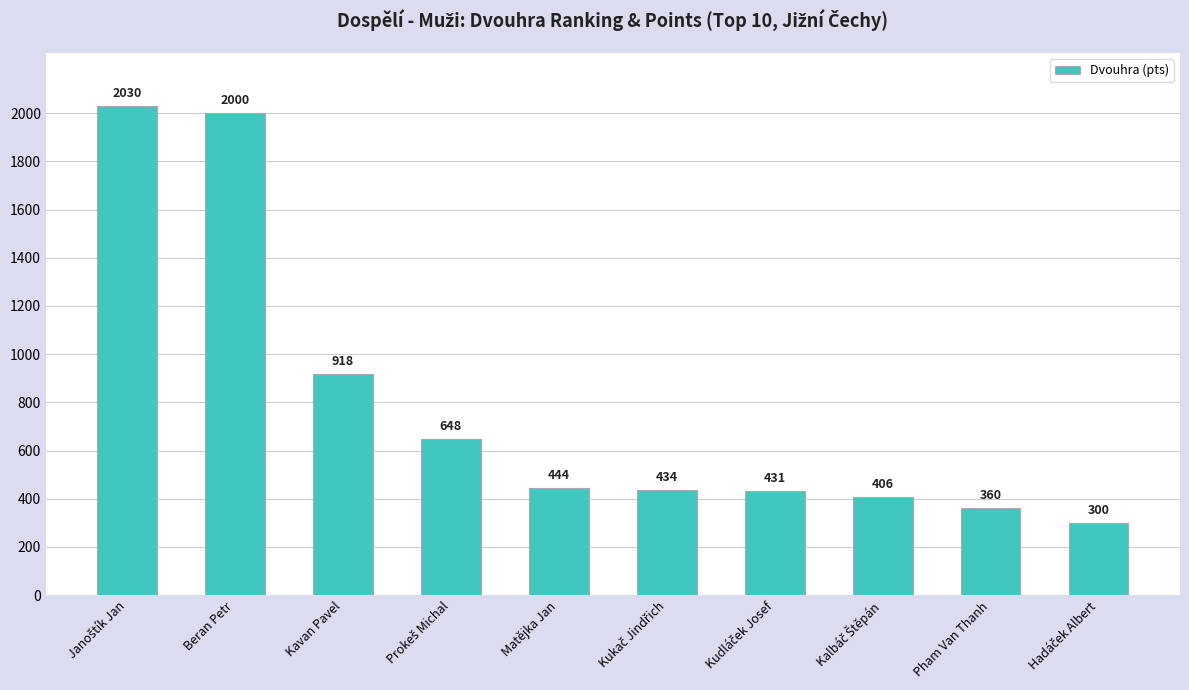

Reading right to left, what are all the values shown in this chart?

300	360	406	431	434	444	648	918	2000	2030